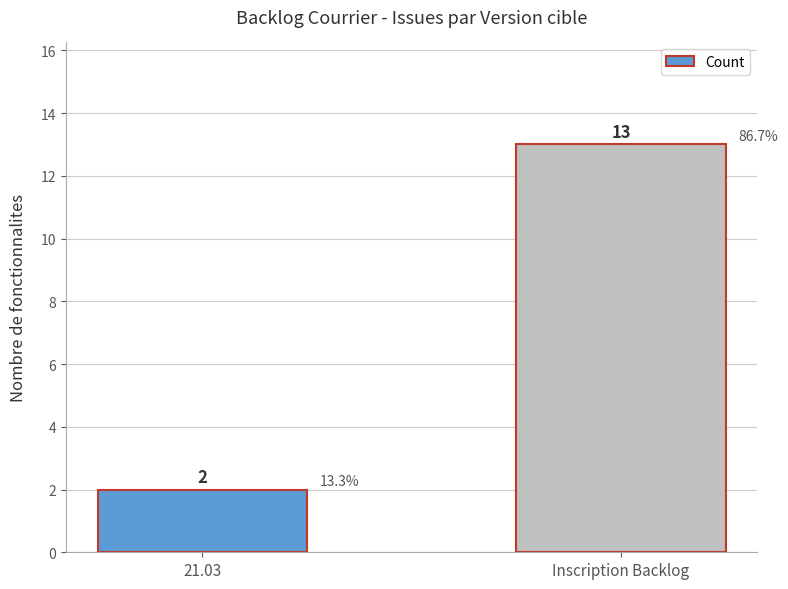

Reading left to right, what are all the values shown in this chart?

21.03=2	Inscription Backlog=13